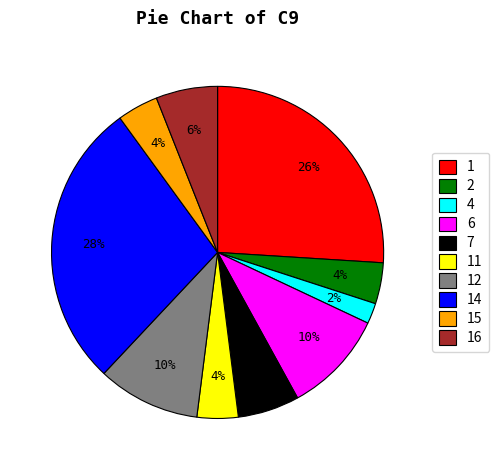

Which category has the biggest portion of the pie?

14